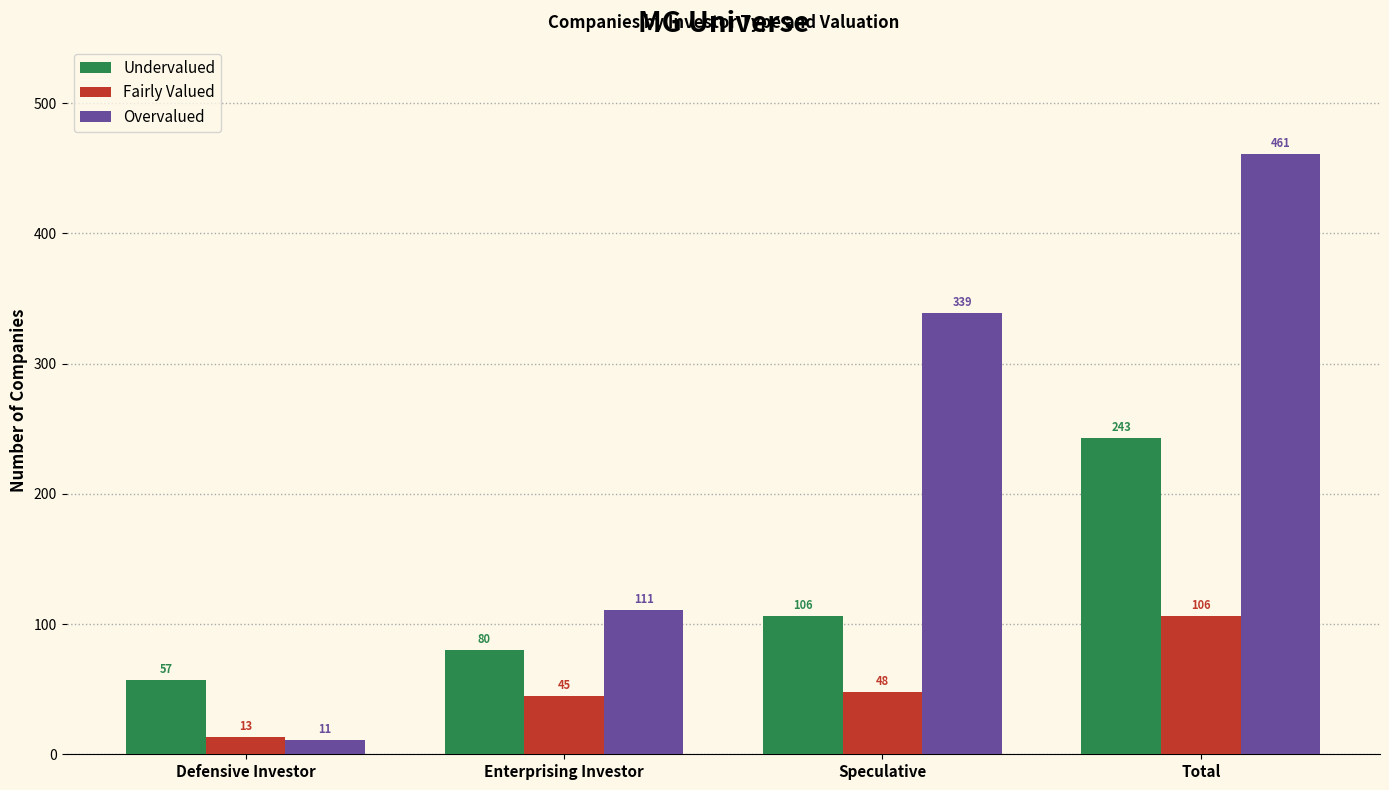

Count the number of data series in this chart.

3